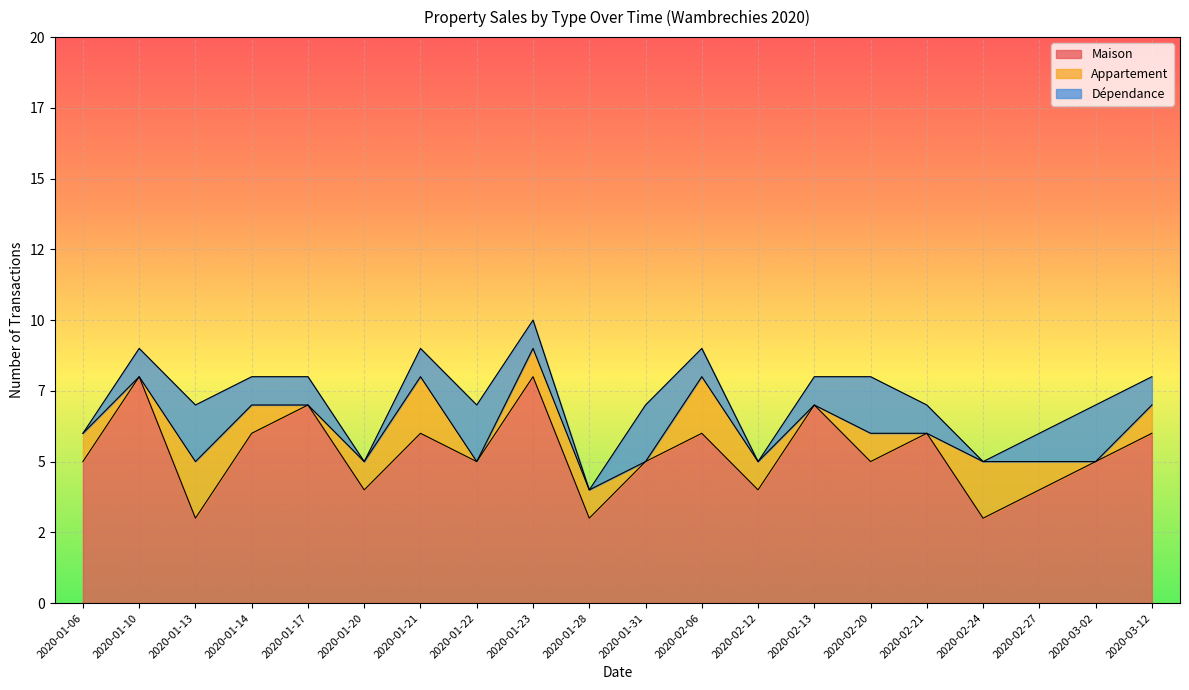

The Maison series shows 7 at 2020-01-06. True or false?

False